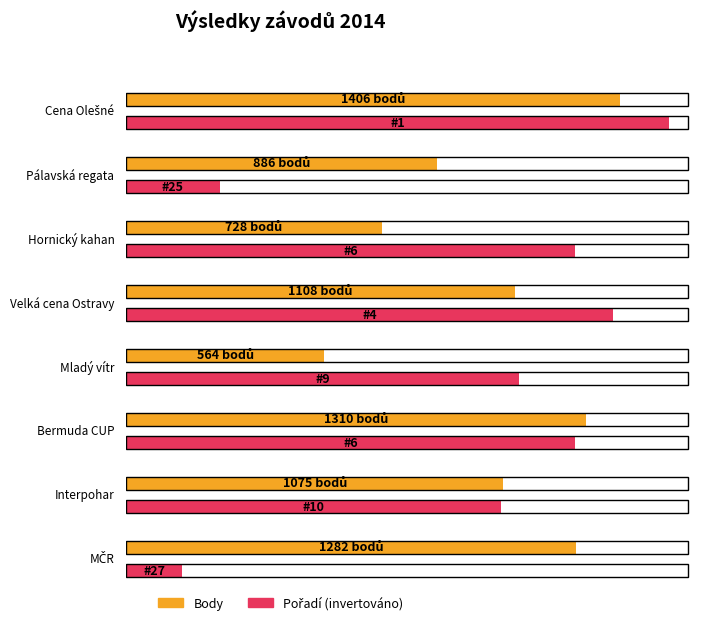

Count the number of data series in this chart.

2